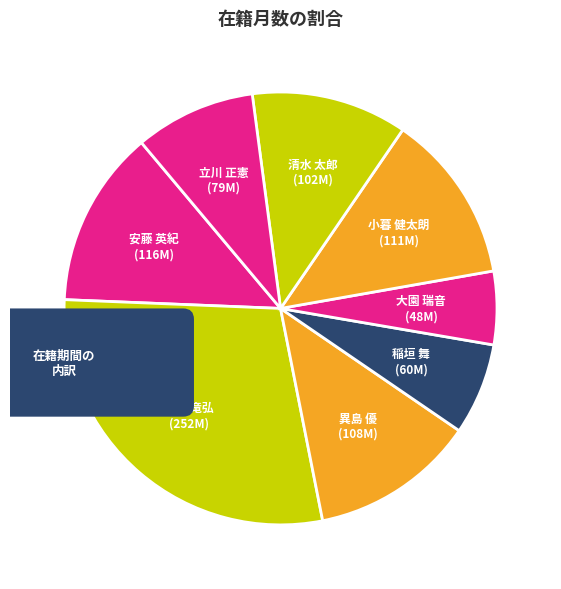

What percentage do 小暮 健太朗 and 清水 太郎 together represent?

24.3%